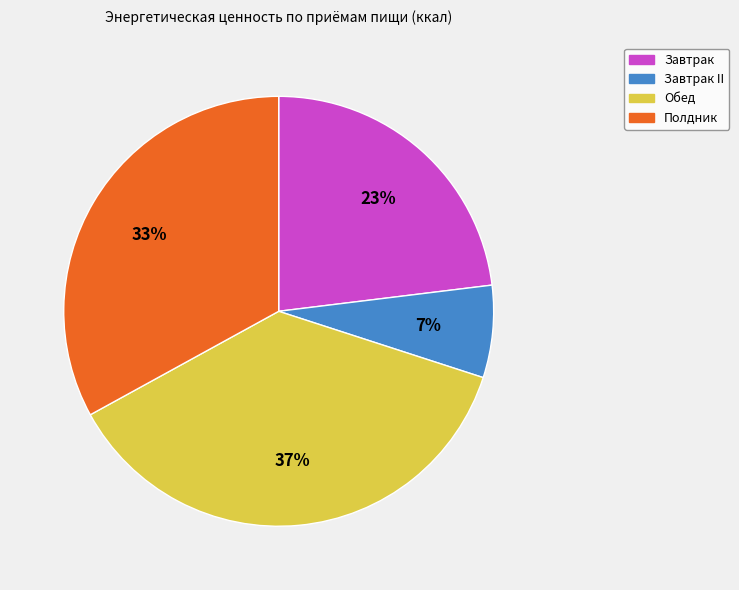

To the nearest percent, what is the average slice percentage?

25%